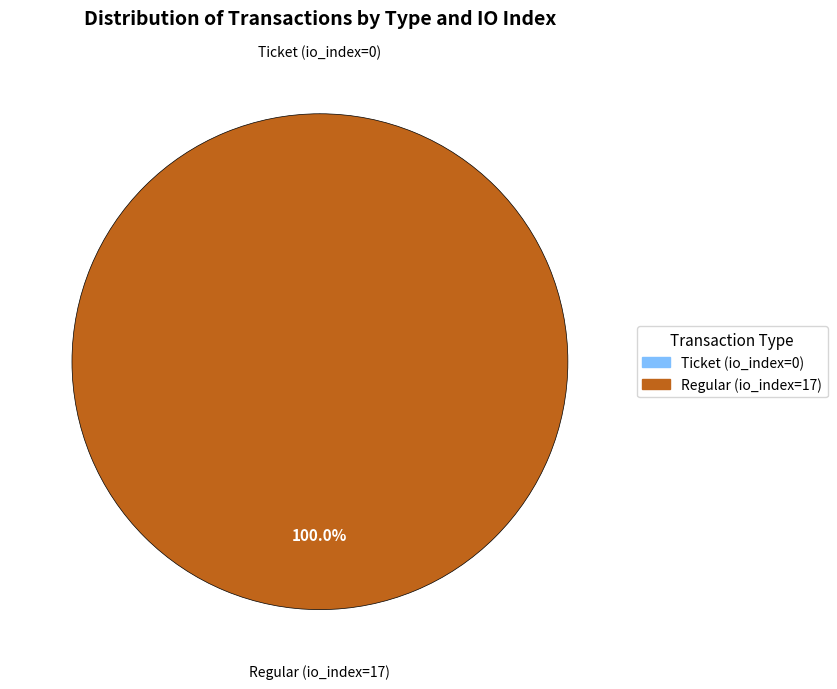

What is the largest slice in the pie chart?

Regular (io_index=17)